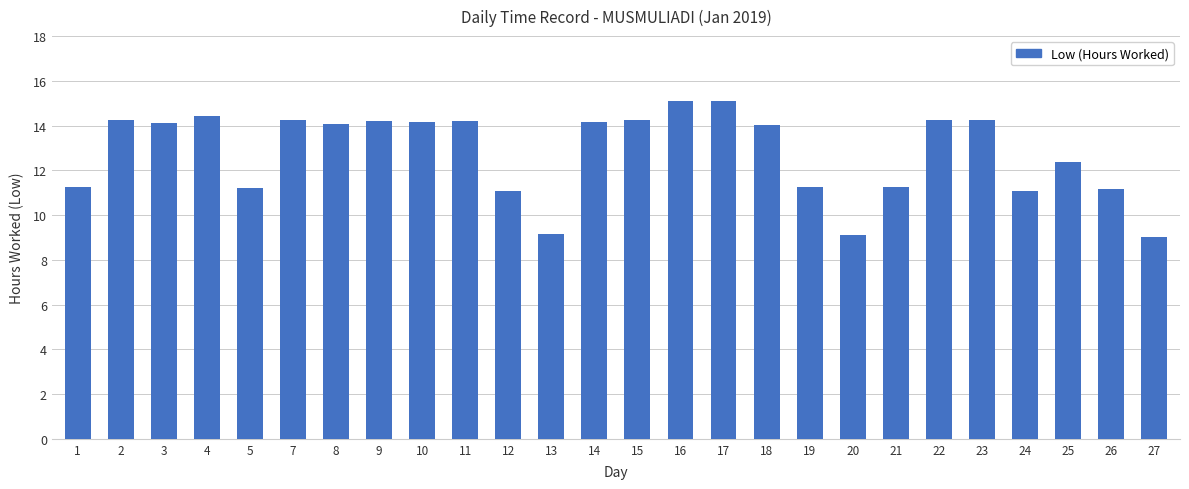

What is the average value?

12.8